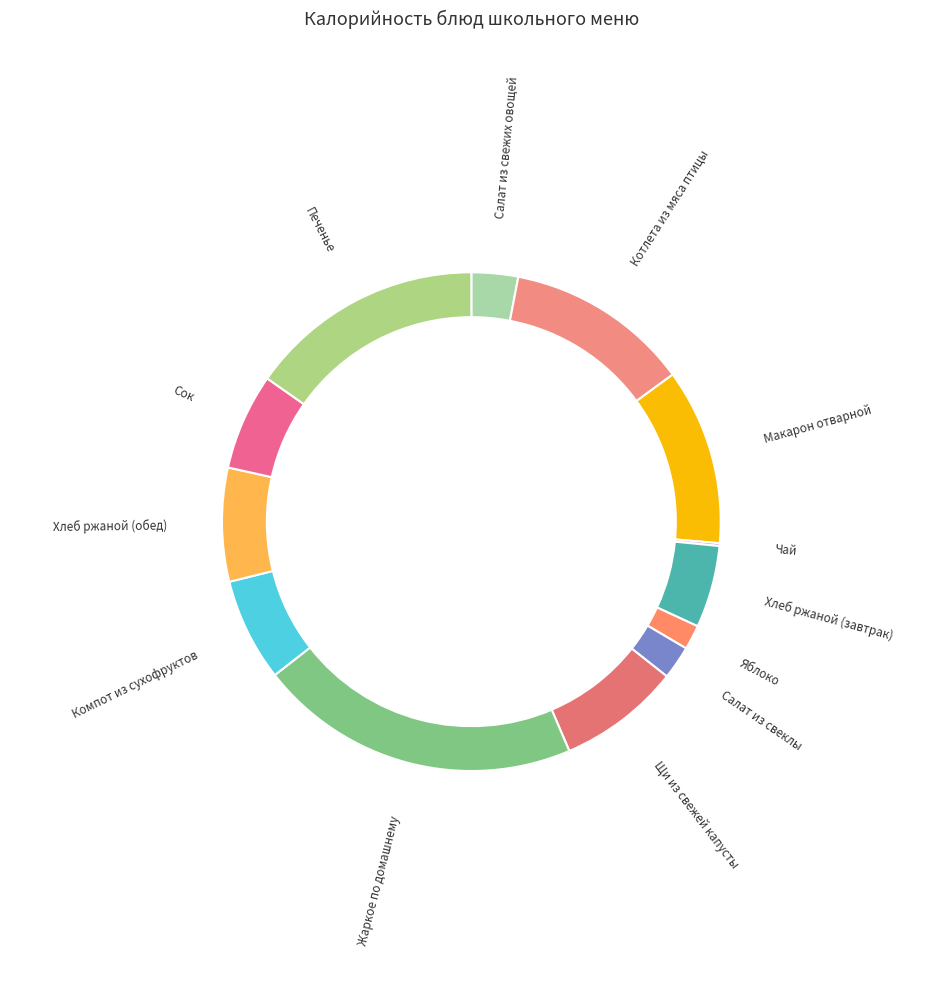

Is the sum of Хлеб ржаной (завтрак) and Салат из свеклы greater than half?

No